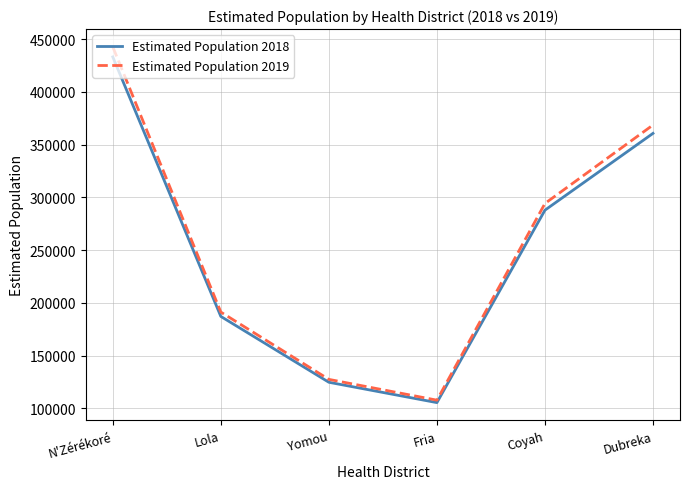

What is the difference between the Estimated Population 2019 values at Coyah and Yomou?

166674